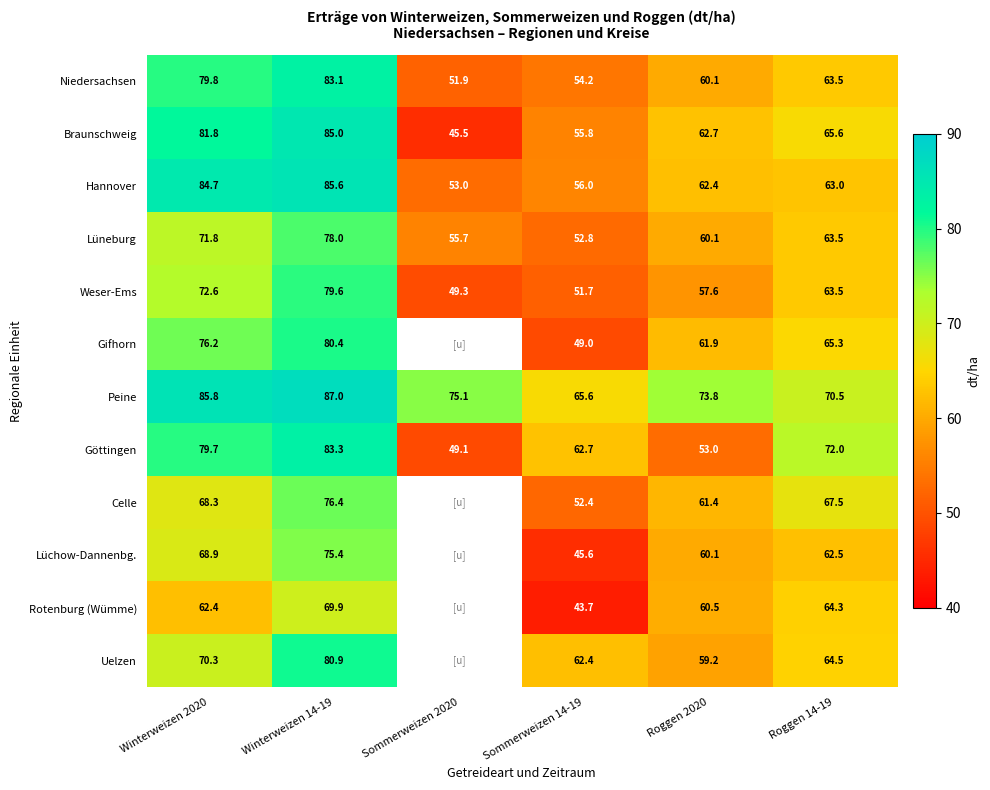

True or false: Hannover has a value of 20.6 at Winterweizen 2020.

False